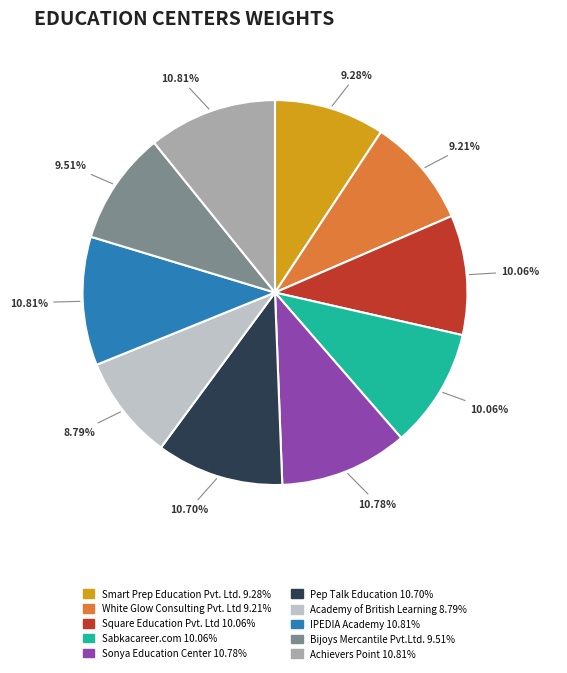

Is it true that Pep Talk Education is 23% of the pie?

False